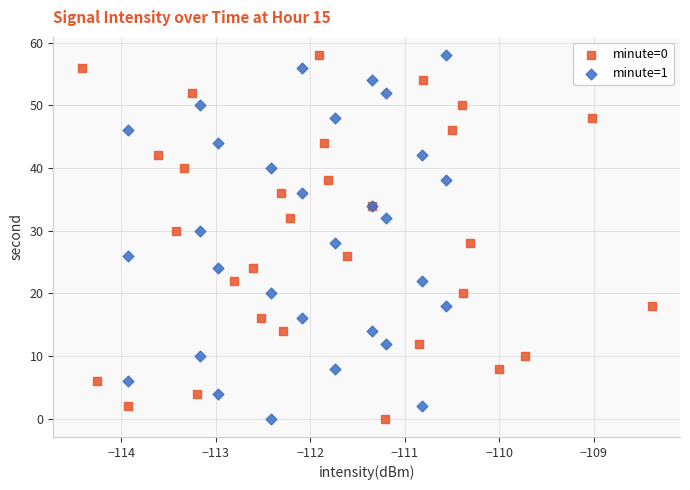

What are all the series names shown in the legend?

minute=0, minute=1